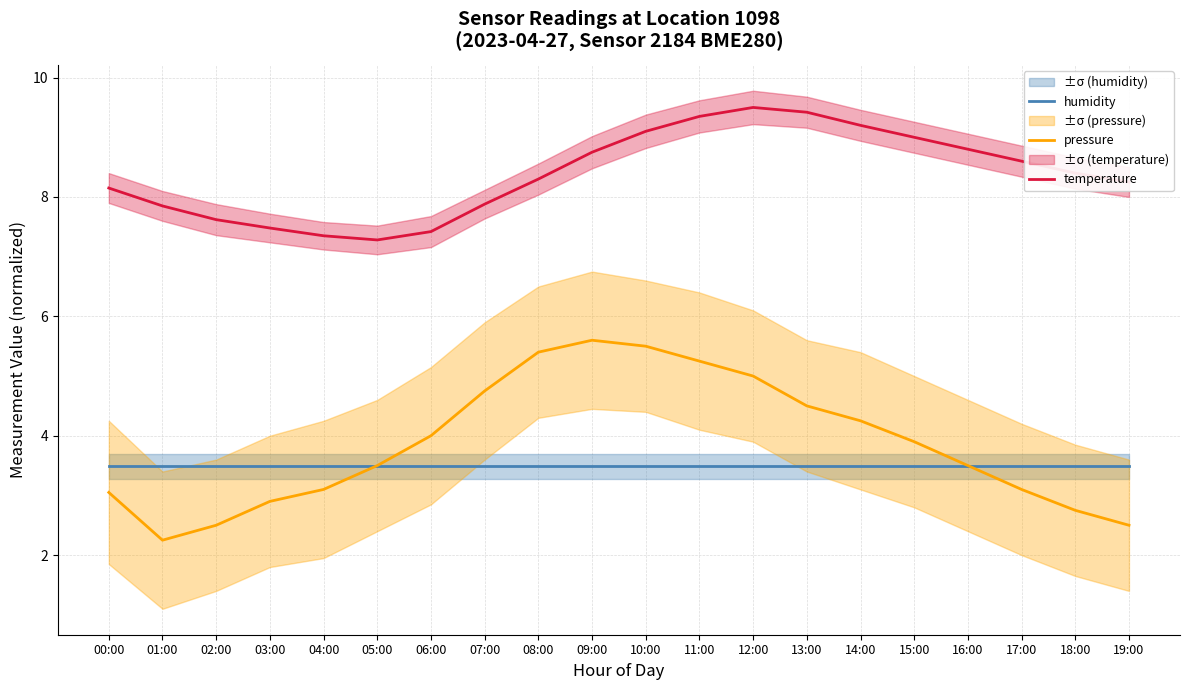

What is the value of the pressure point at the 5th from the left?

3.1